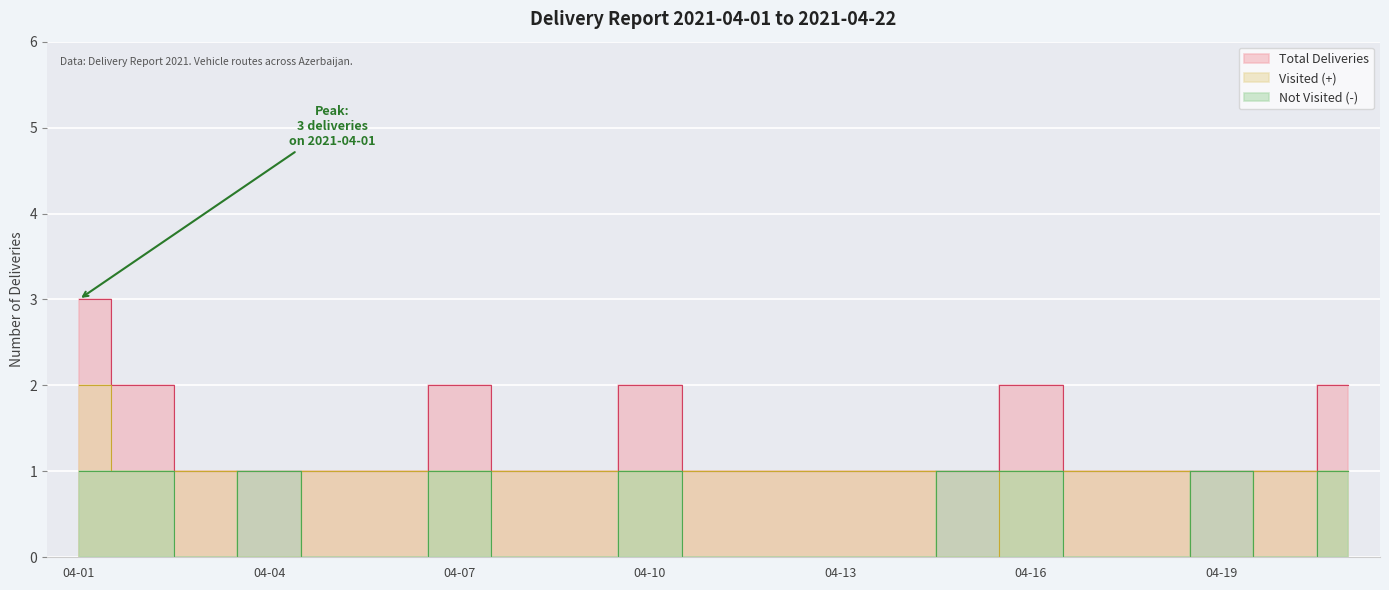

How many lines are shown in the chart?

3